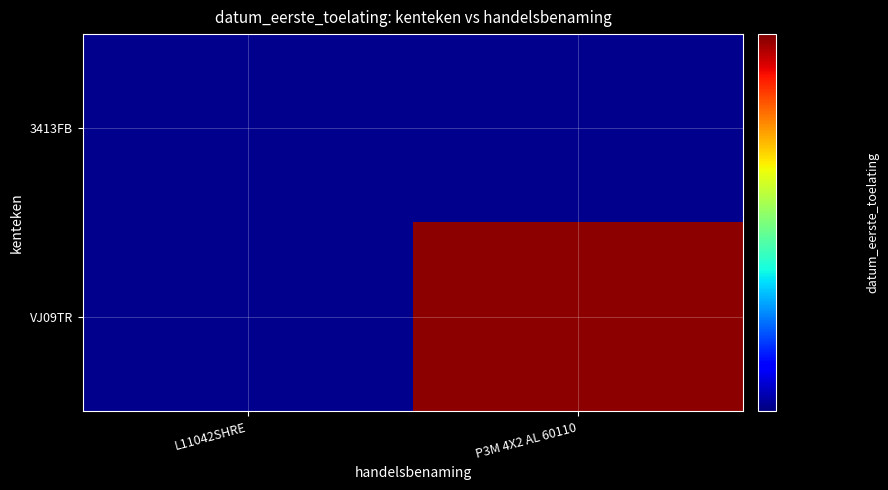

Which series changed the most between L11042SHRE and P3M 4X2 AL 60110?

VJ09TR